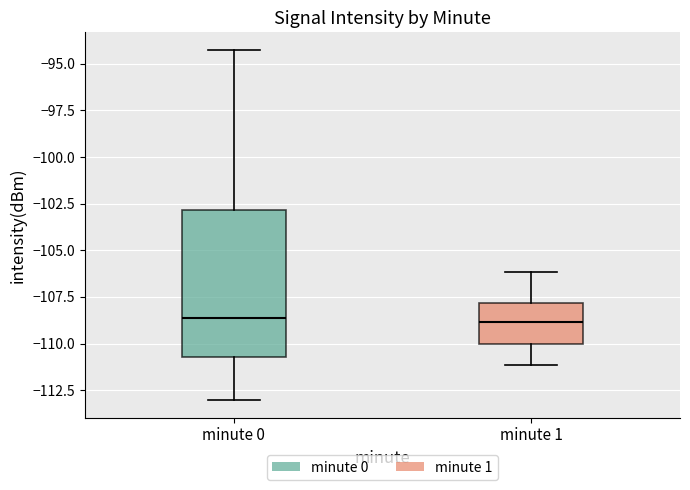

Reading left to right, read every box against the y-axis: the position of its median line, the range the box covers, and the ends of its whiskers. The values are not printed on the chart, so give them approximately, as read against the axis.

minute 0: median -108.5, box -110.5 to -103.0, whiskers -113.0 to -94.5
minute 1: median -109.0, box -110.0 to -108.0, whiskers -111.0 to -106.0